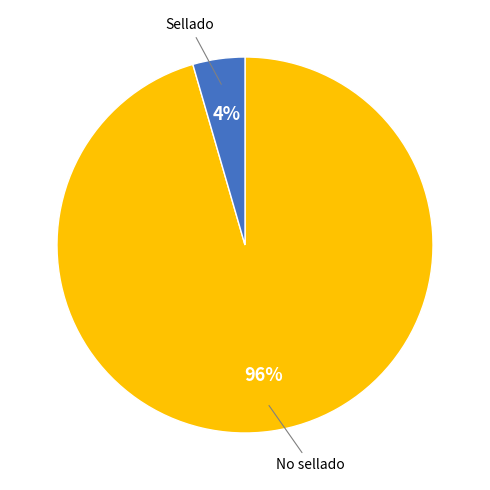

Is there any slice that represents more than half of the pie?

Yes